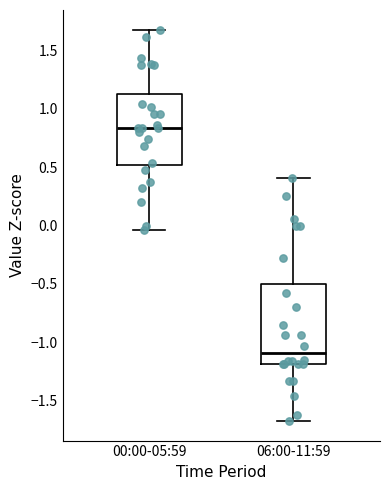

Reading left to right, read every box against the y-axis: the position of its median line, the range the box covers, and the ends of its whiskers. The values are not printed on the chart, so give them approximately, as read against the axis.

00:00-05:59: median 0.85, box 0.50 to 1.15, whiskers -0.05 to 1.70
06:00-11:59: median -1.10, box -1.20 to -0.50, whiskers -1.70 to 0.40